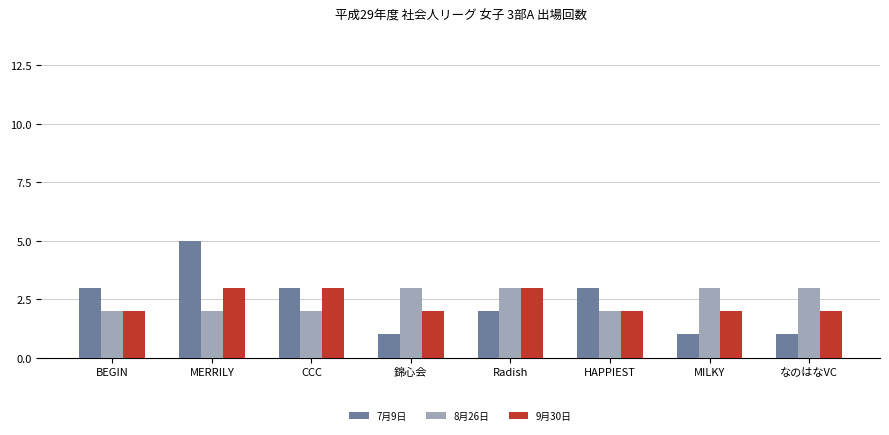

Which series has the largest range (max minus min)?

7月9日